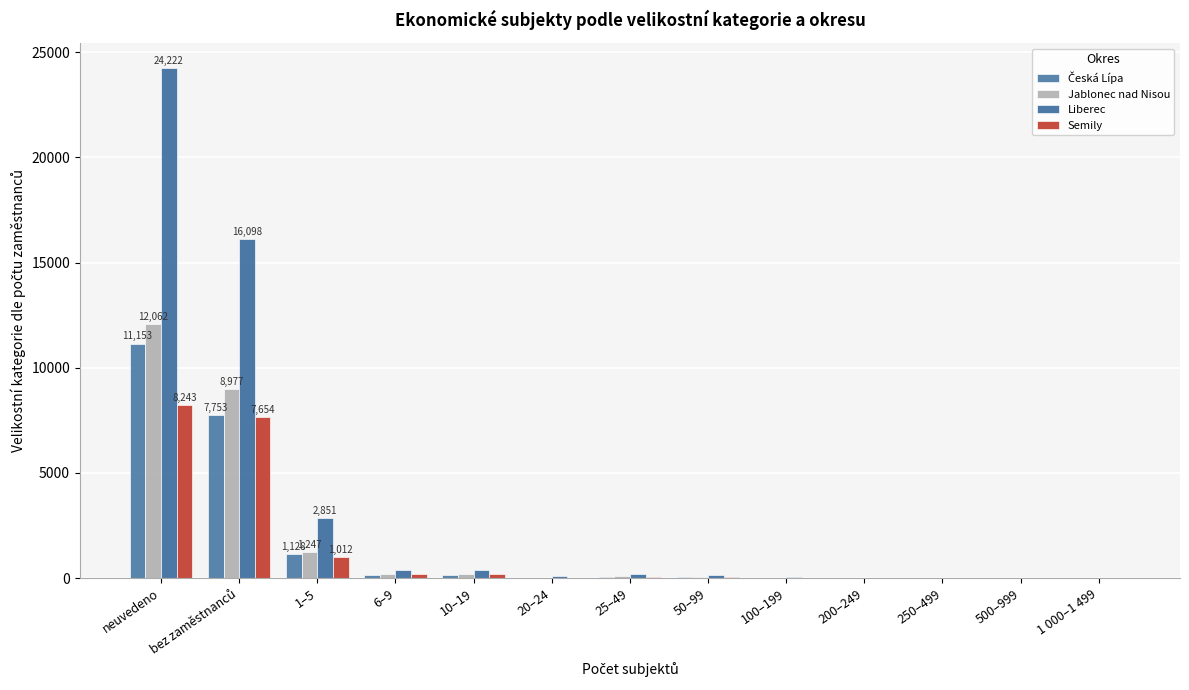

Are the bars grouped side by side (vs. stacked)?

Yes